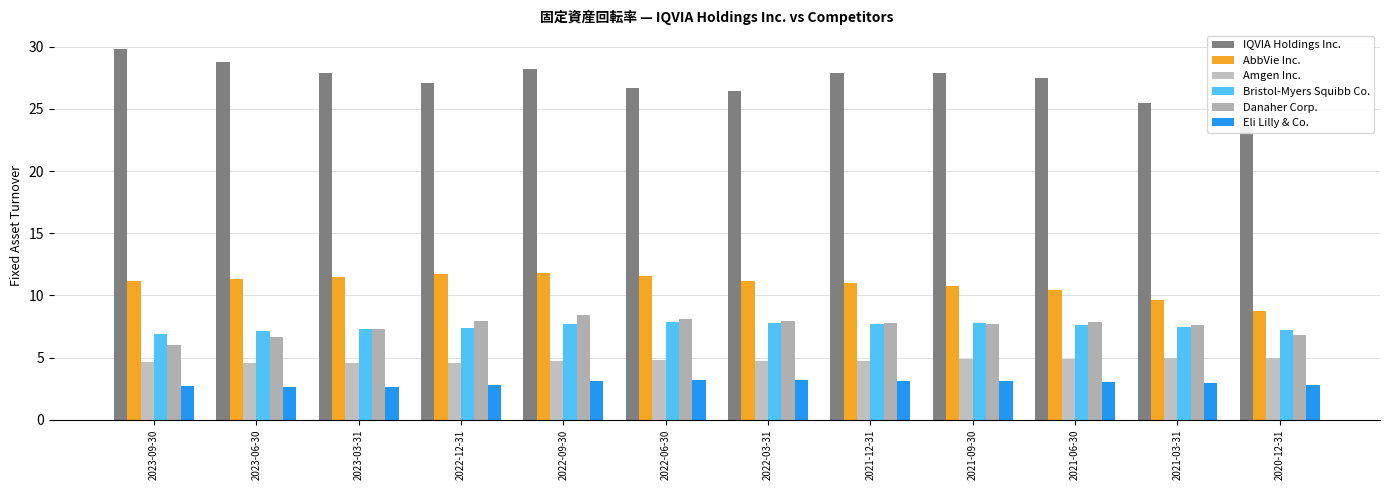

At 2021-06-30, list the series in order from largest to smallest.

IQVIA Holdings Inc., AbbVie Inc., Danaher Corp., Bristol-Myers Squibb Co., Amgen Inc., Eli Lilly & Co.